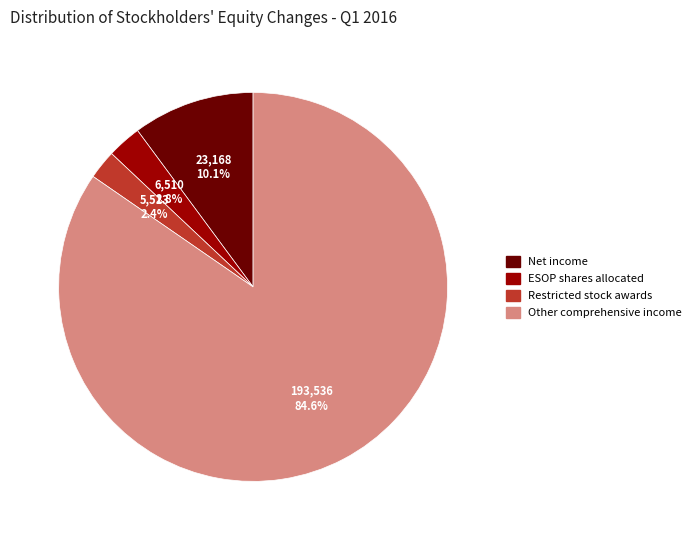

How many segments does this pie chart have?

4